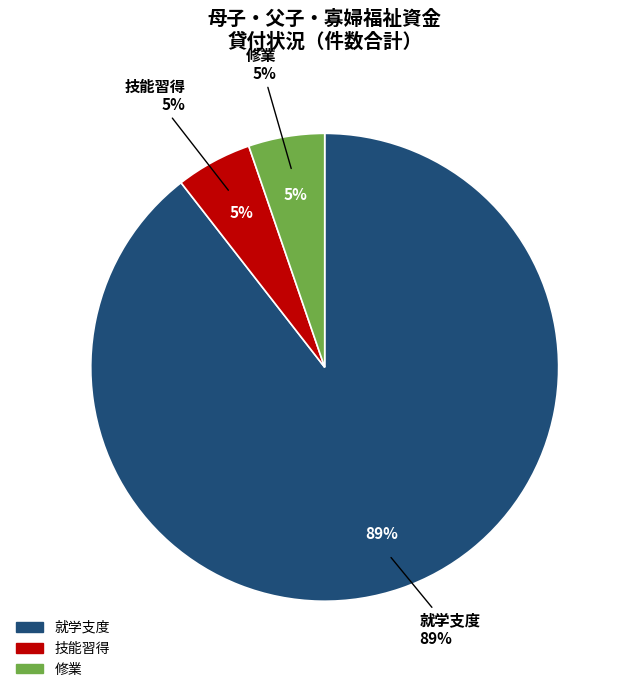

Which slice is the largest?

就学支度